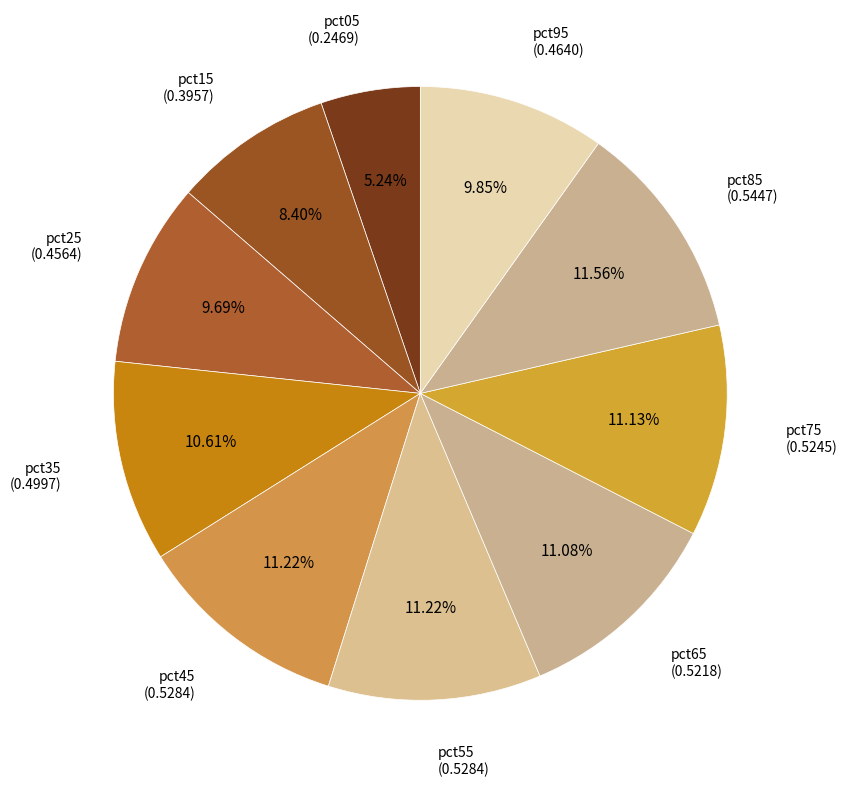

How many slices are in this pie chart?

10